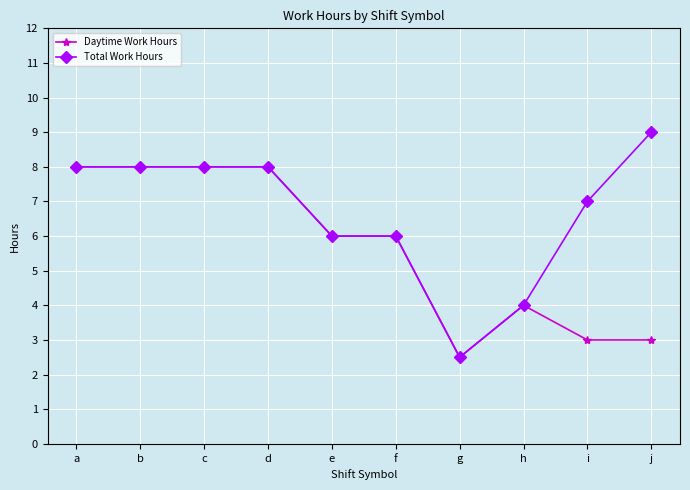

At which category does the chart reach its peak across all series?

j